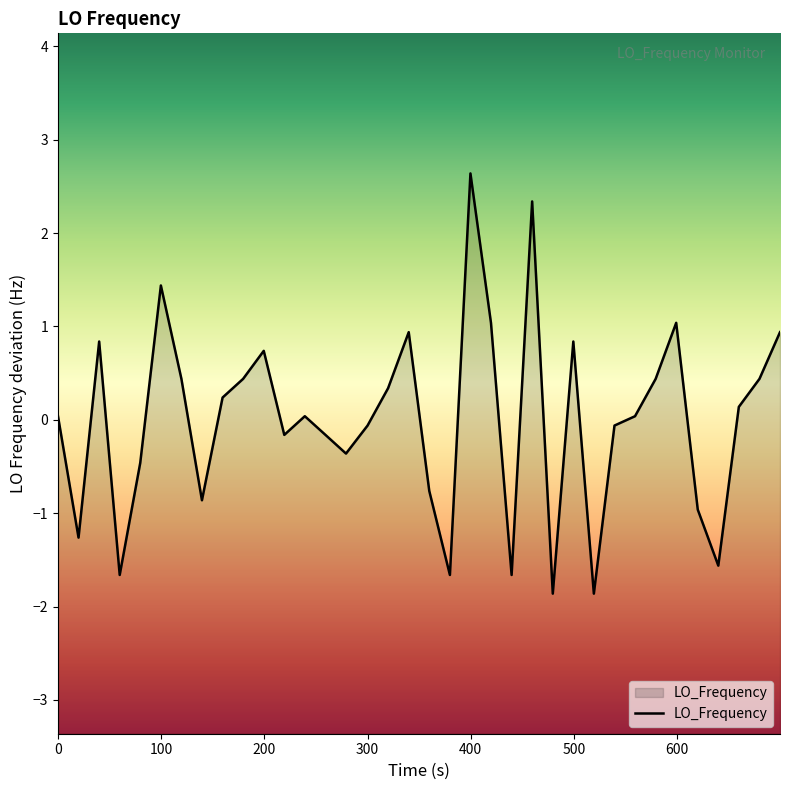

How many values are below 0?

16